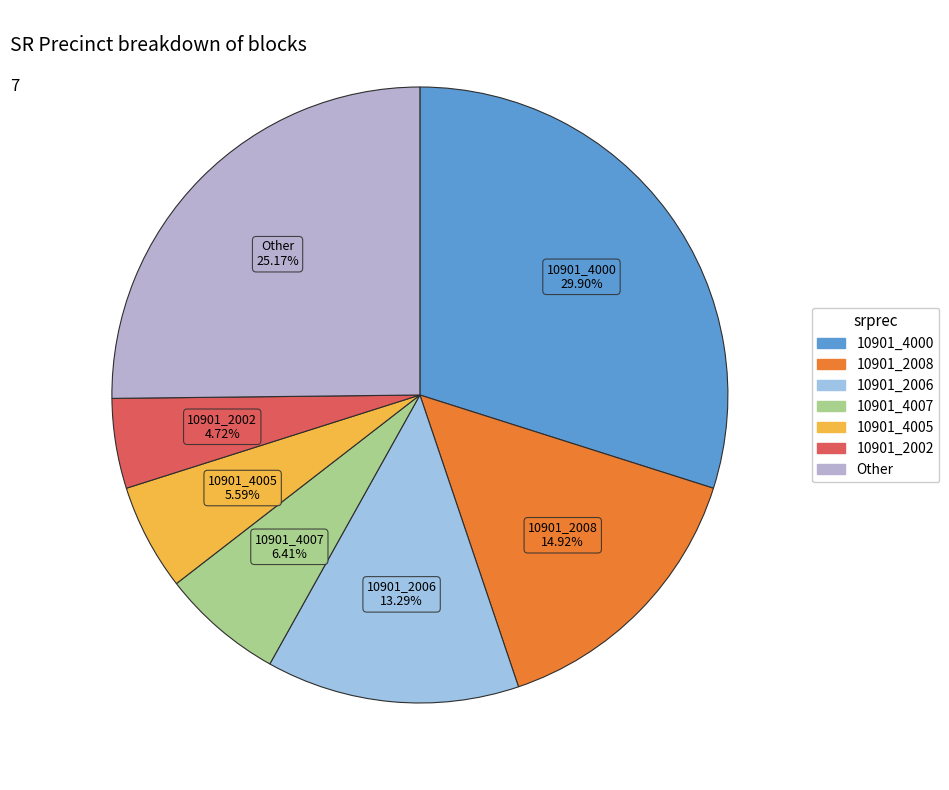

How many slices are in this pie chart?

7